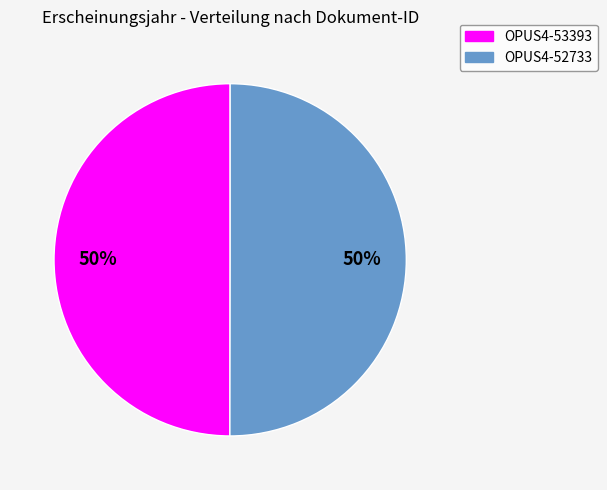

Is it true that OPUS4-53393 is 50% of the pie?

True